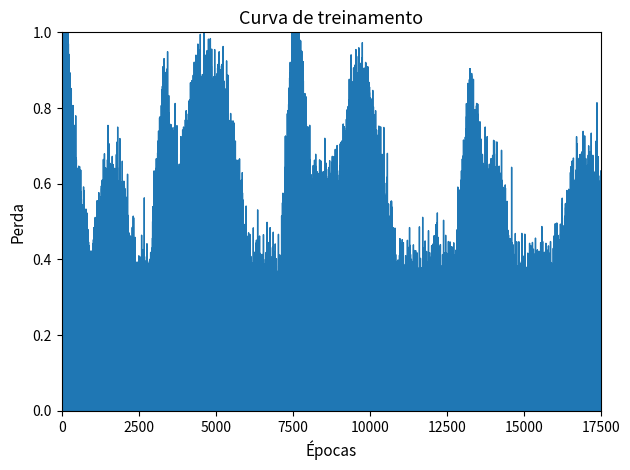

Does the chart have visible grid lines?

No